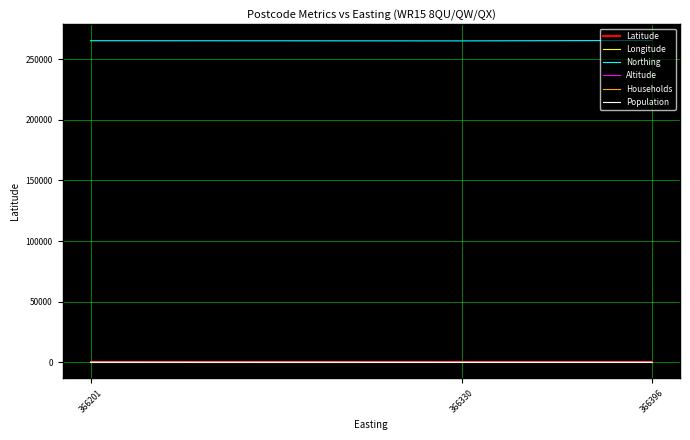

What value does the Longitude series have at 366396?

-2.5